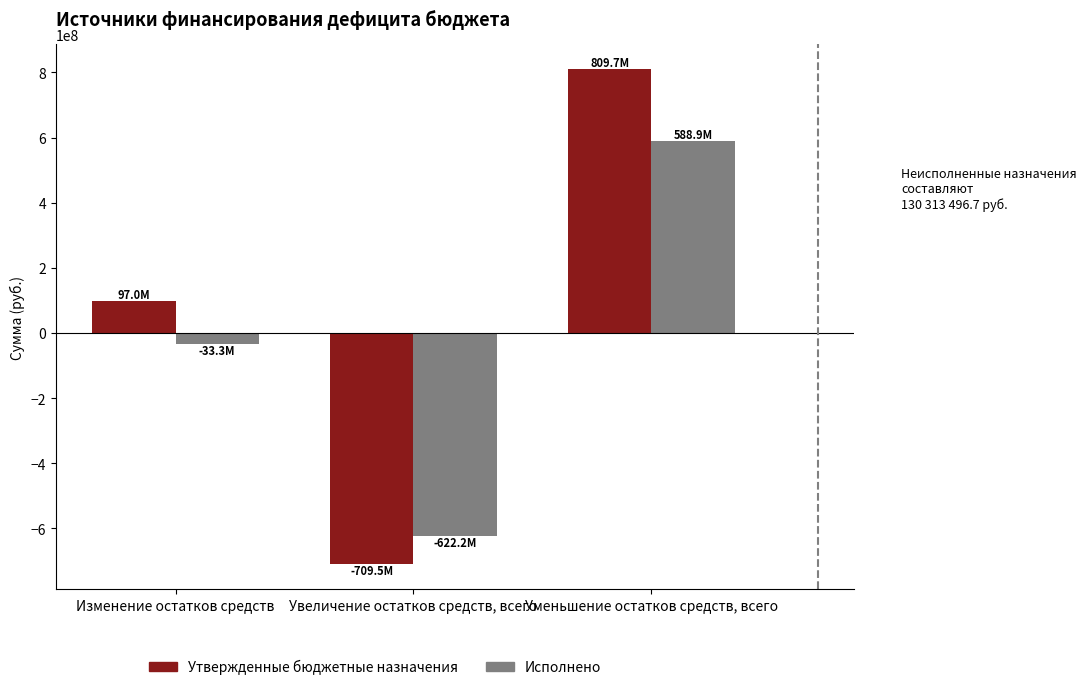

Where is Исполнено nearest to the value -16654677?

Изменение остатков средств